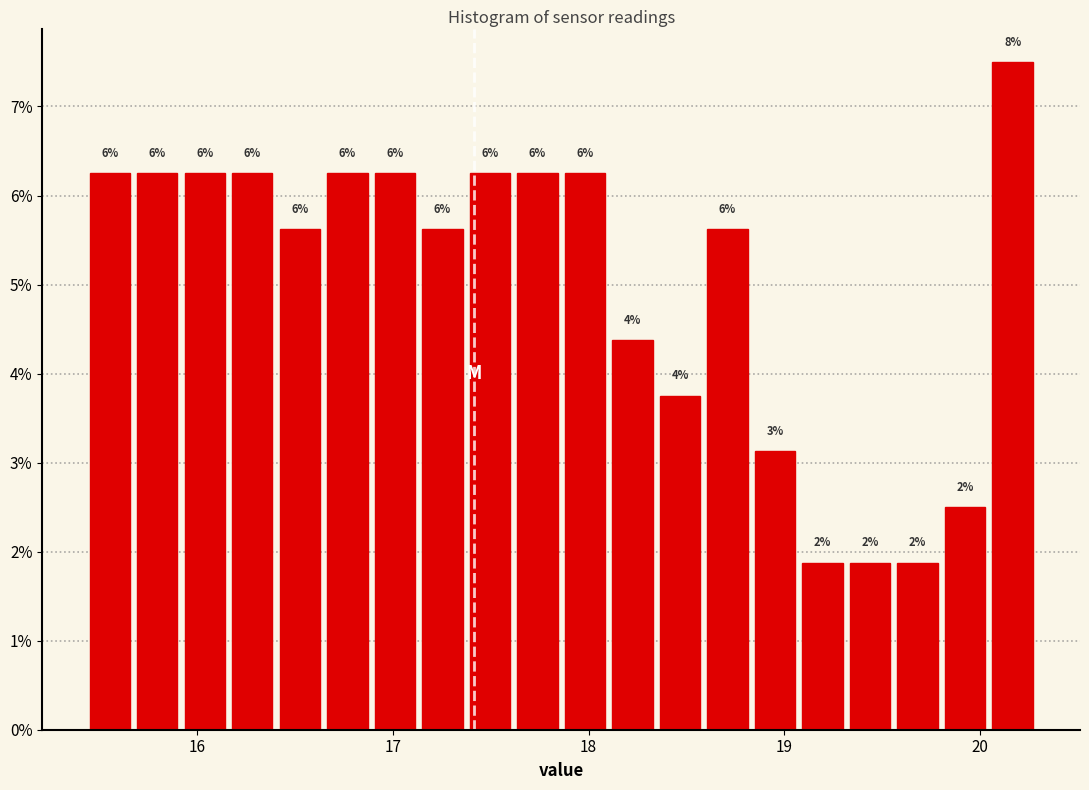

Read against the x-axis, roughly where is the centre of the tallest bar?

20.2